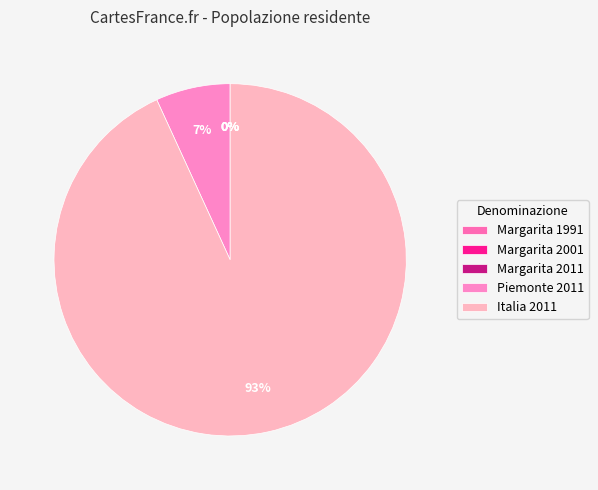

What is the majority slice?

Italia 2011